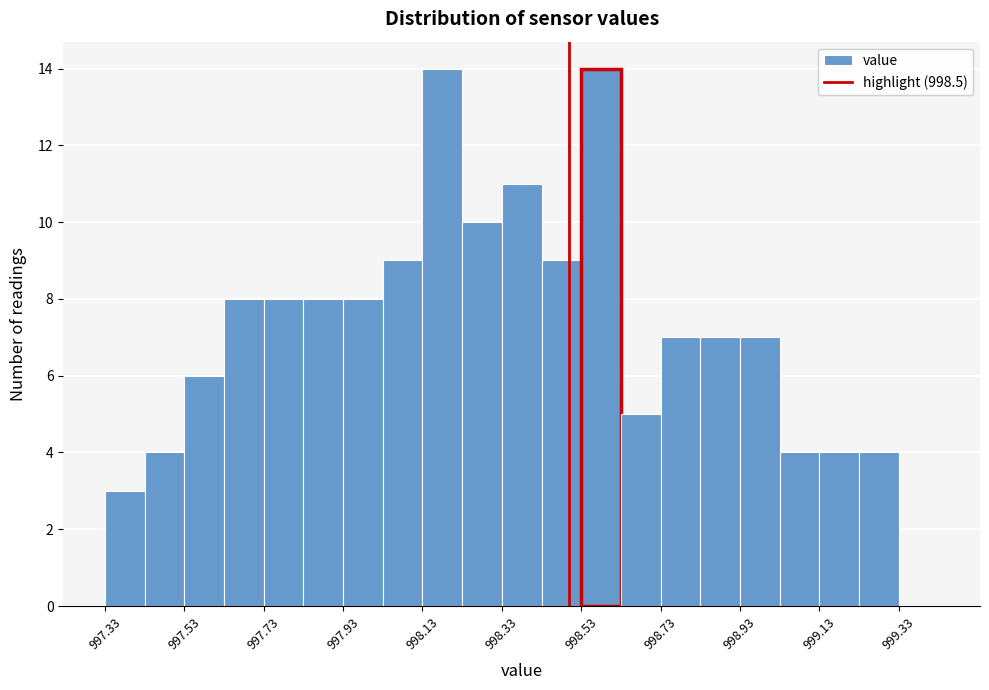

Reading left to right, transcribe this chart: for each bar, give the range it covers on the x-axis and its height. Neither the bar edges nor the heights are printed on the chart, so give them approximately, as read against the axes.

997.33 to 997.43: 3
997.43 to 997.53: 4
997.53 to 997.63: 6
997.63 to 997.73: 8
997.73 to 997.83: 8
997.83 to 997.93: 8
997.93 to 998.03: 8
998.03 to 998.13: 9
998.13 to 998.23: 14
998.23 to 998.33: 10
998.33 to 998.43: 11
998.43 to 998.53: 9
998.53 to 998.63: 14
998.63 to 998.73: 5
998.73 to 998.83: 7
998.83 to 998.93: 7
998.93 to 999.03: 7
999.03 to 999.13: 4
999.13 to 999.23: 4
999.23 to 999.33: 4
999.33 to 999.43: 0